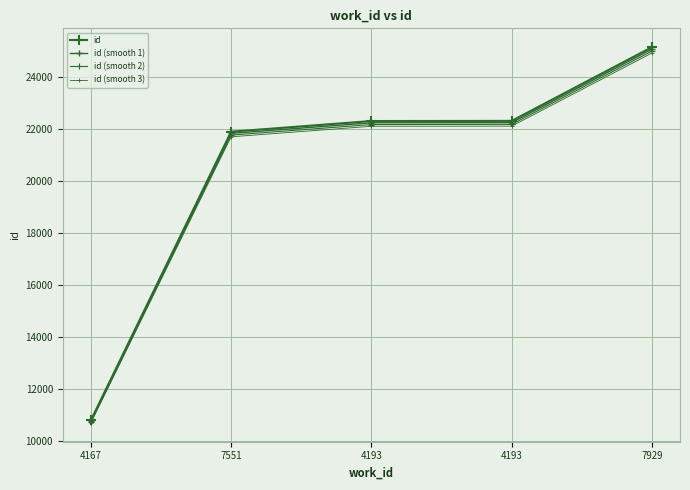

Which label corresponds to the smallest value in the chart?

4167